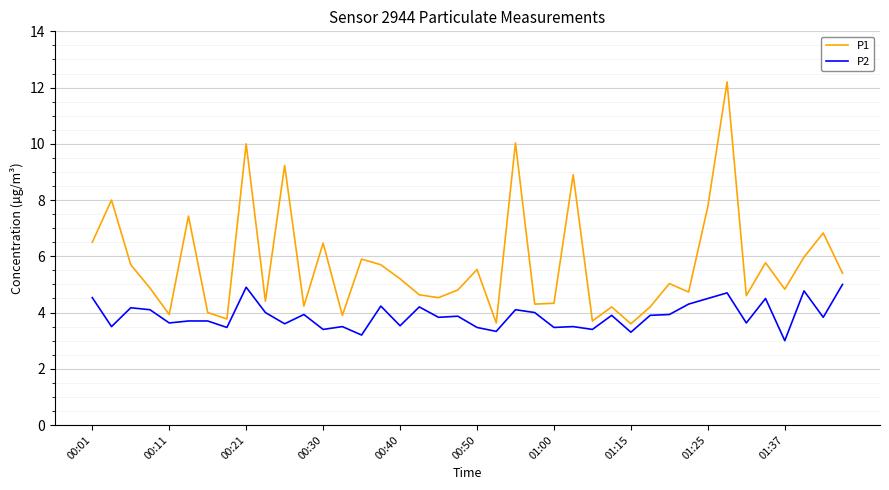

Which series has the largest total across all categories?

P1